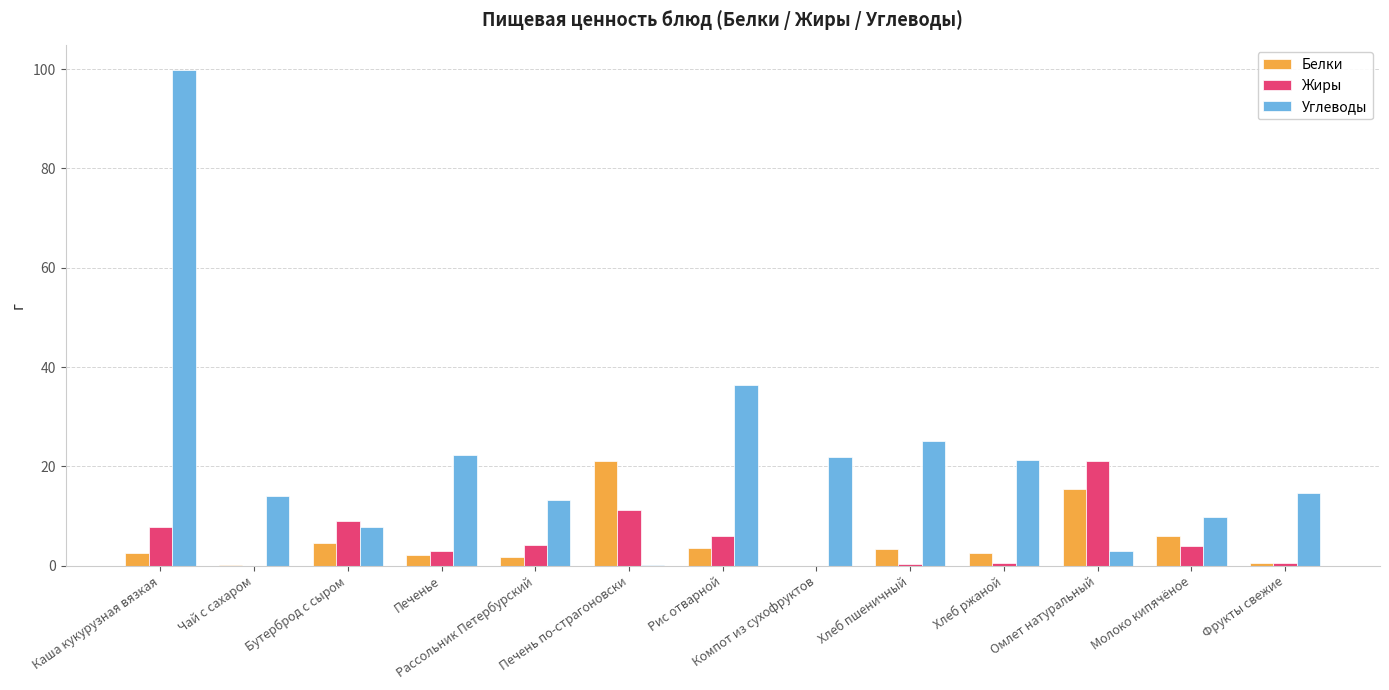

Count the number of categories in the chart.

13